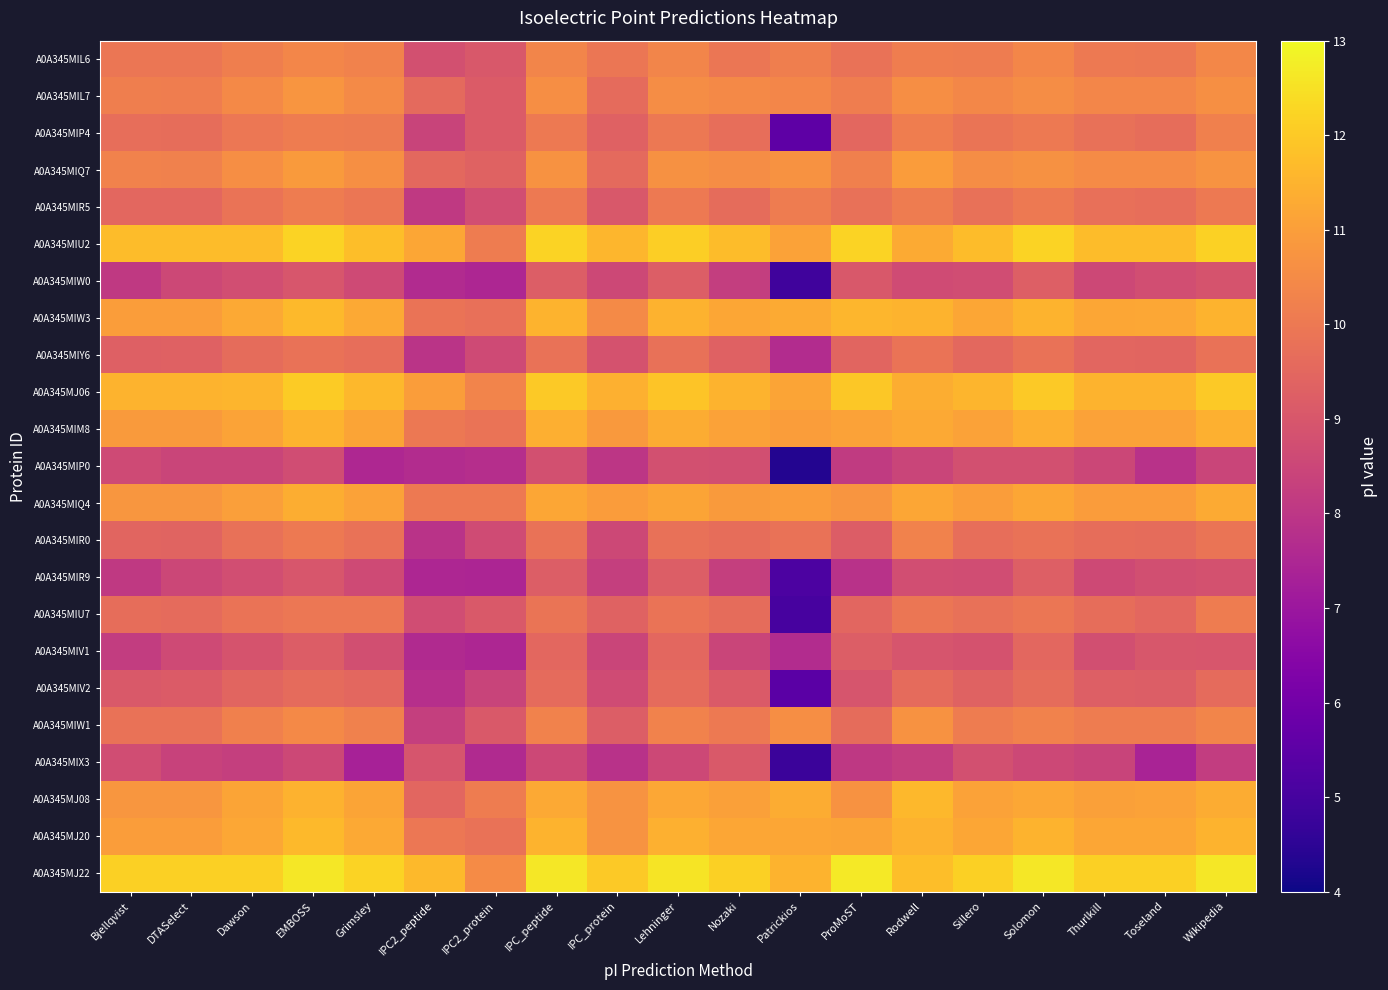

How many distinct data groups are displayed?

23